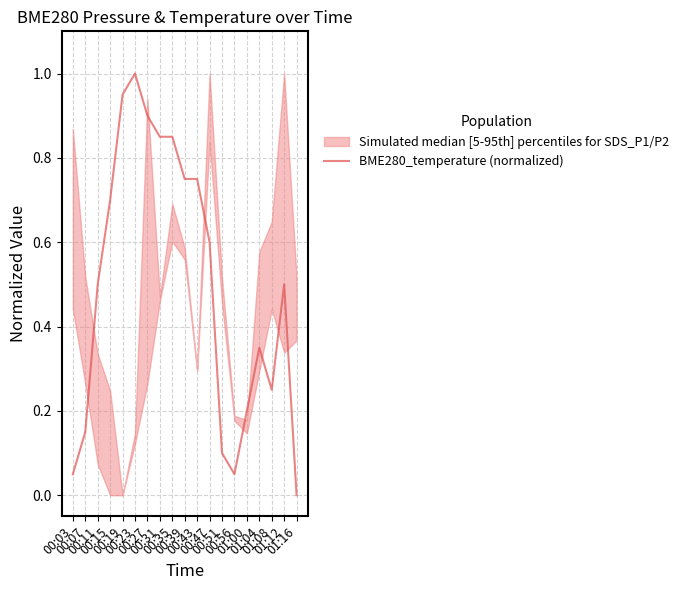

What is the label of the 19th point from the right?

00:03